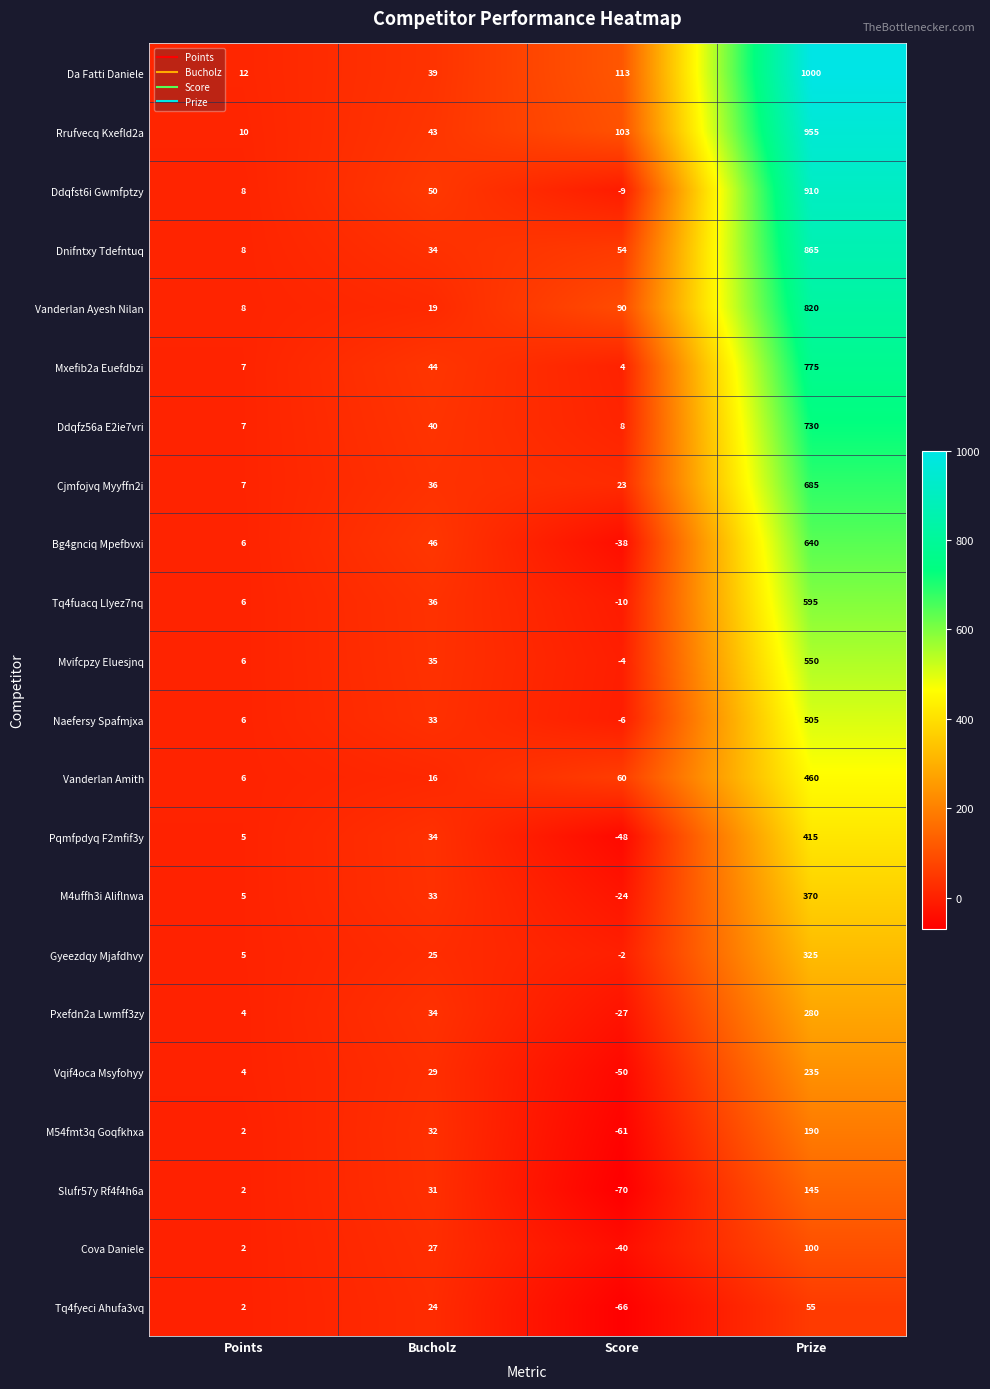

Which series has the widest spread of values?

Da Fatti Daniele